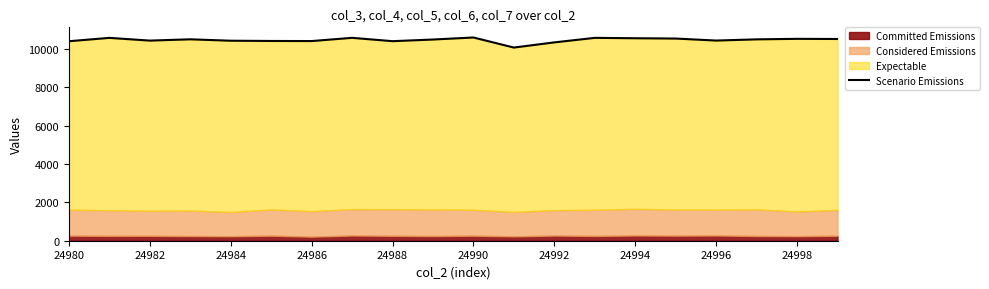

What is the difference between the values at 18 and 19?

8